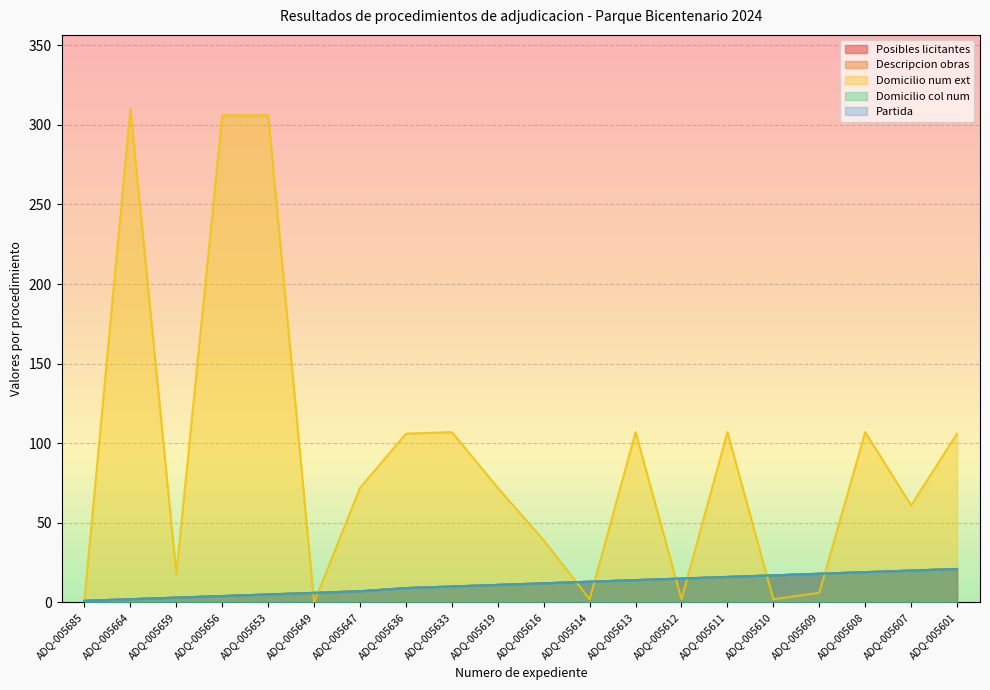

Between ADQ-005656 and ADQ-005616, which series saw the biggest shift?

Domicilio num ext